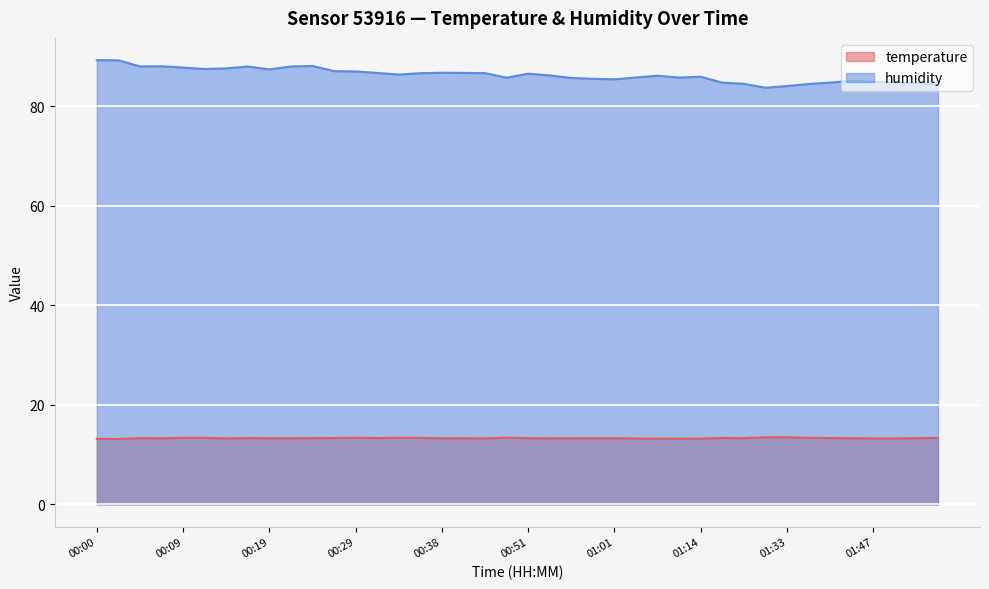

What is the sum of all temperature values?

532.0